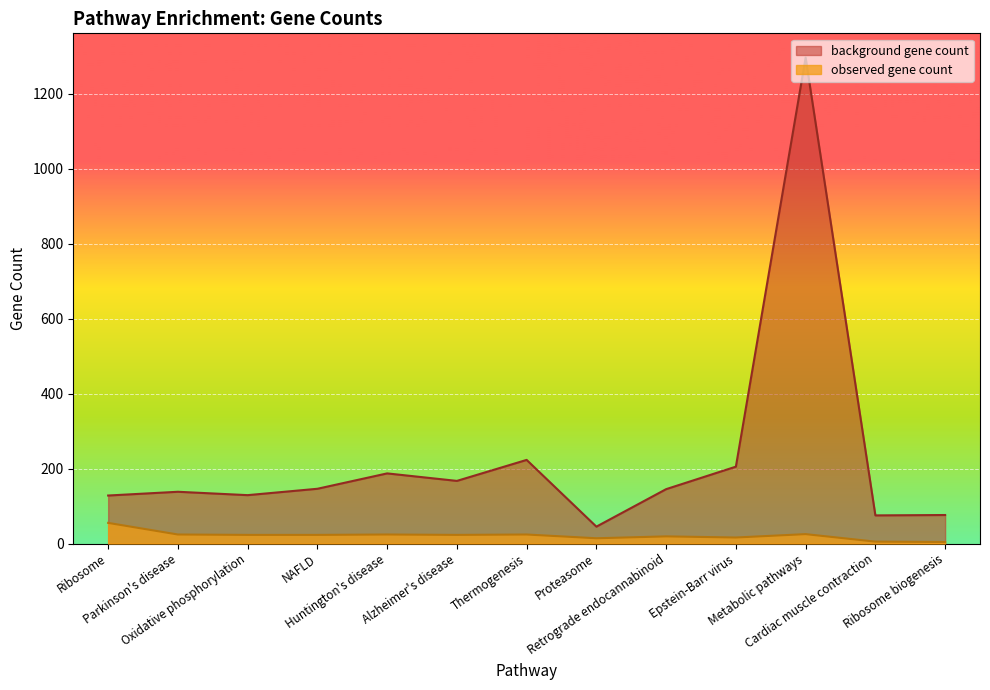

What is the value of the background gene count point at the 6th from the left?

167